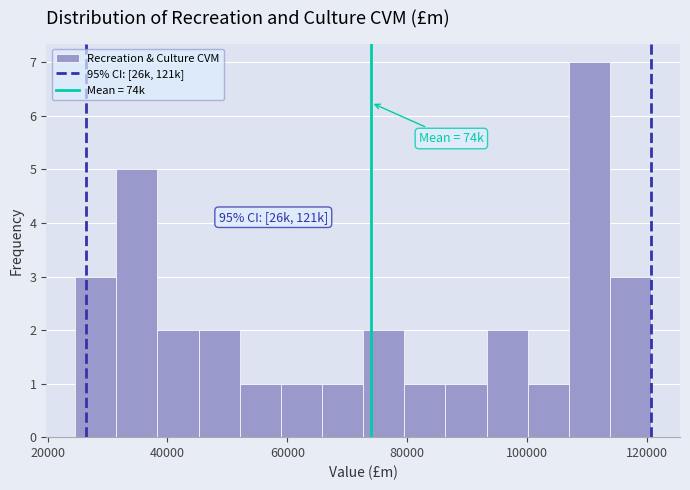

Read against the x-axis, roughly where is the centre of the tallest bar?

110000